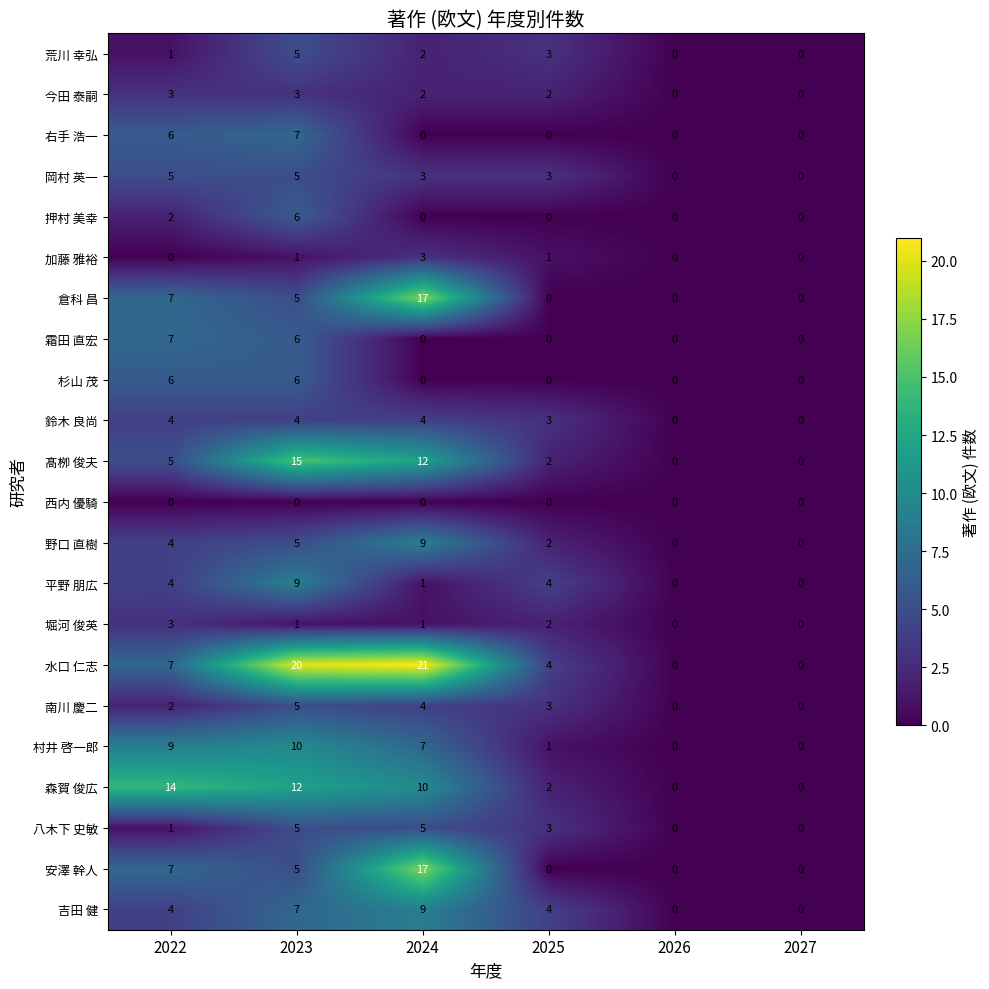

What is the difference between the highest and lowest values at 2023?

20